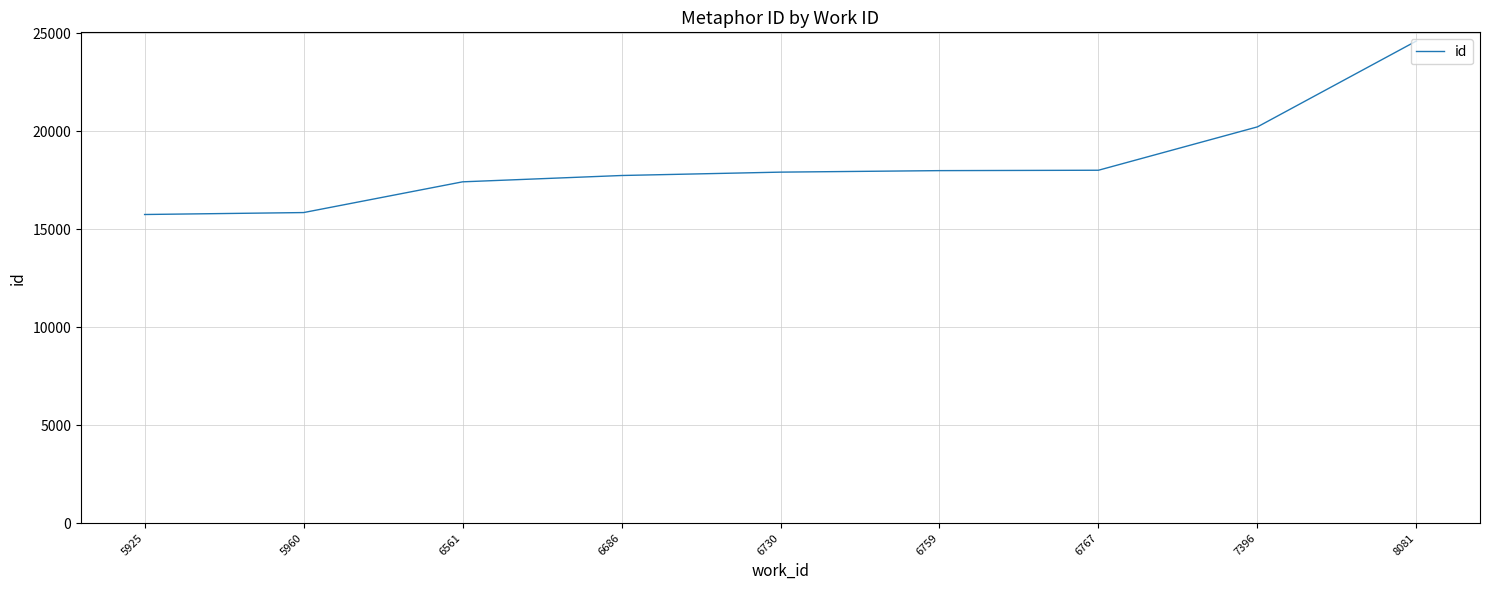

What is the sum of the values at 5960 and 5925?

31607